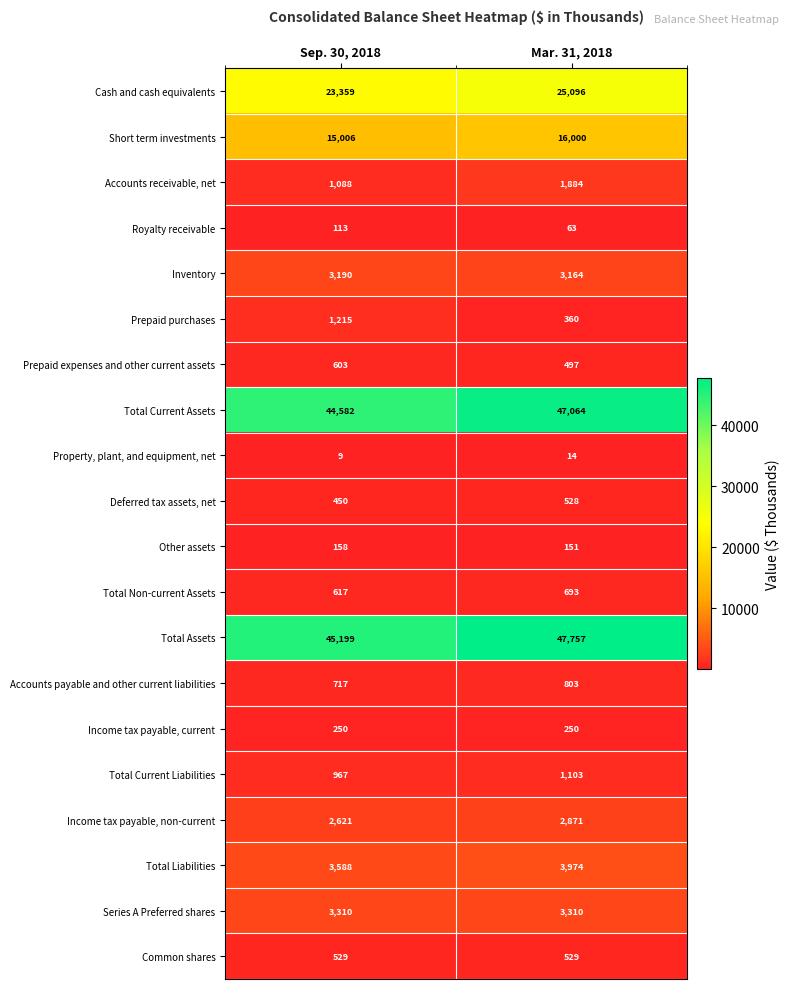

Which series has the largest total across all categories?

Total Assets